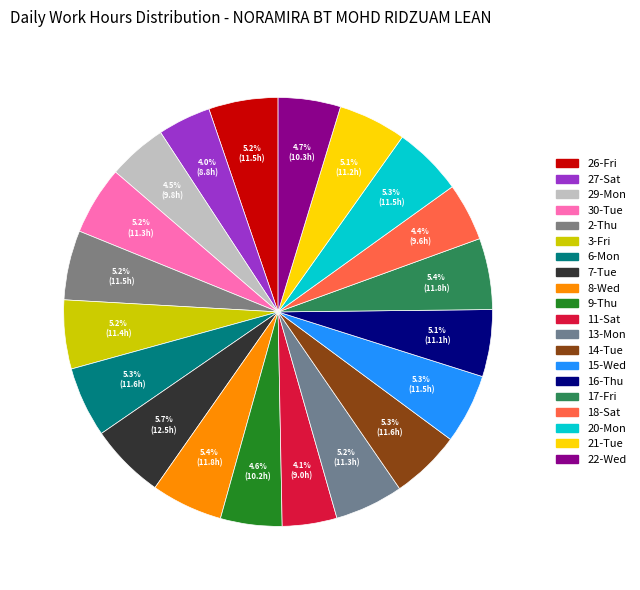

Is 18-Sat the majority of the pie?

No